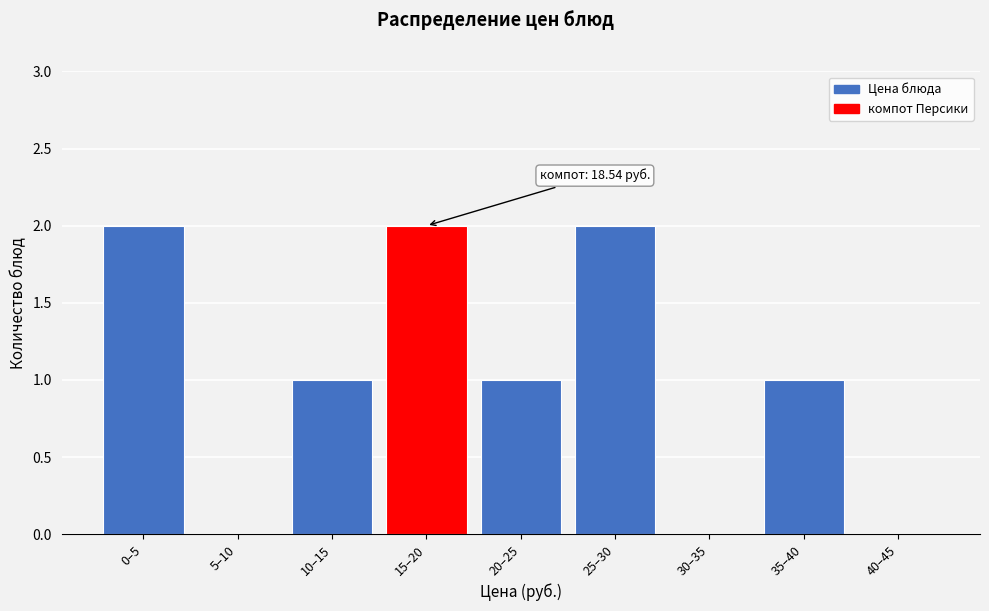

Reading left to right, extract all data points from this chart.

0–5=2	5–10=0	10–15=1	15–20=2	20–25=1	25–30=2	30–35=0	35–40=1	40–45=0